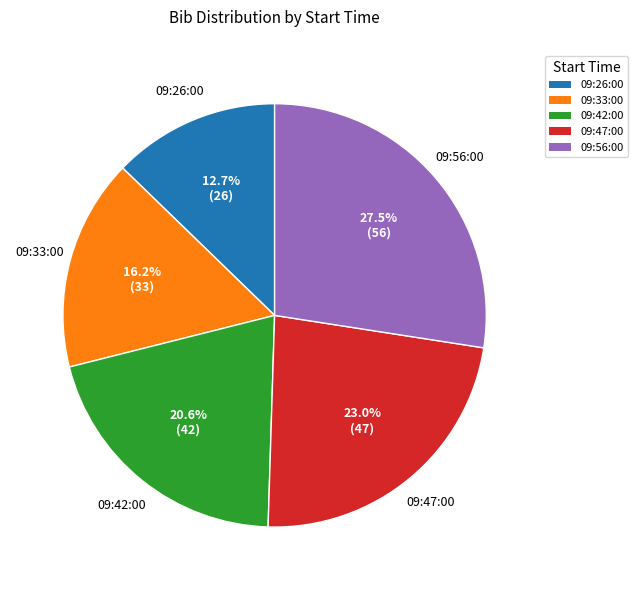

Count the number of slices in the pie.

5